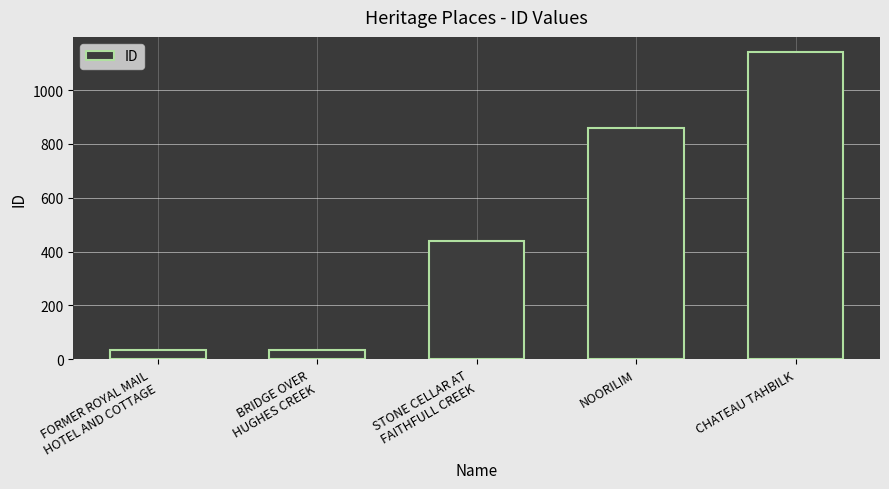

How many categories are shown in the chart?

5